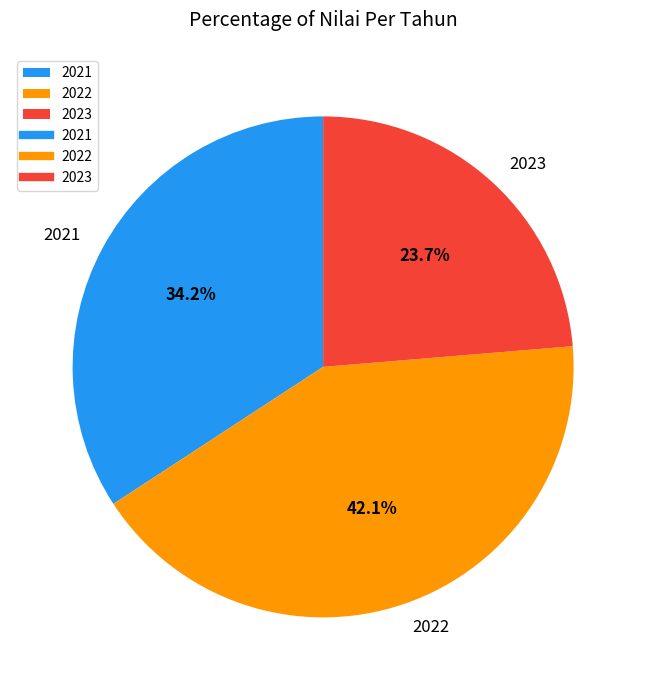

Rank the categories by value from highest to lowest.

2022, 2021, 2023